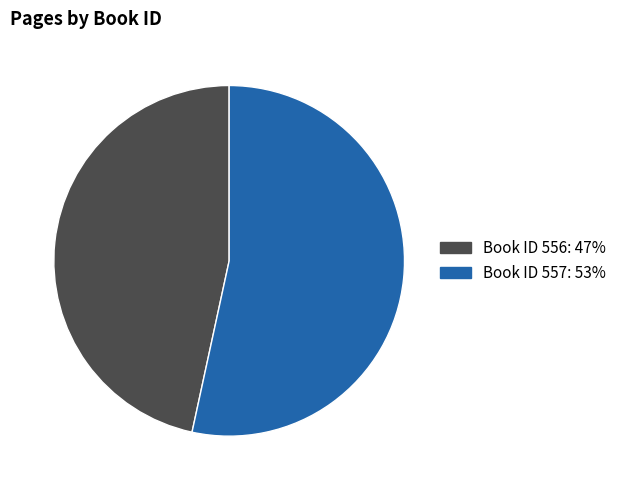

Is there a majority slice in this chart?

Yes